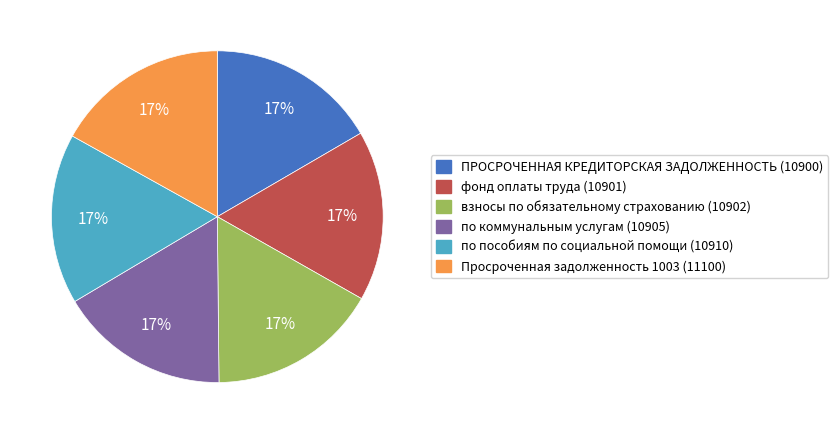

True or false: по коммунальным услугам (10905) accounts for 17% of the total.

True